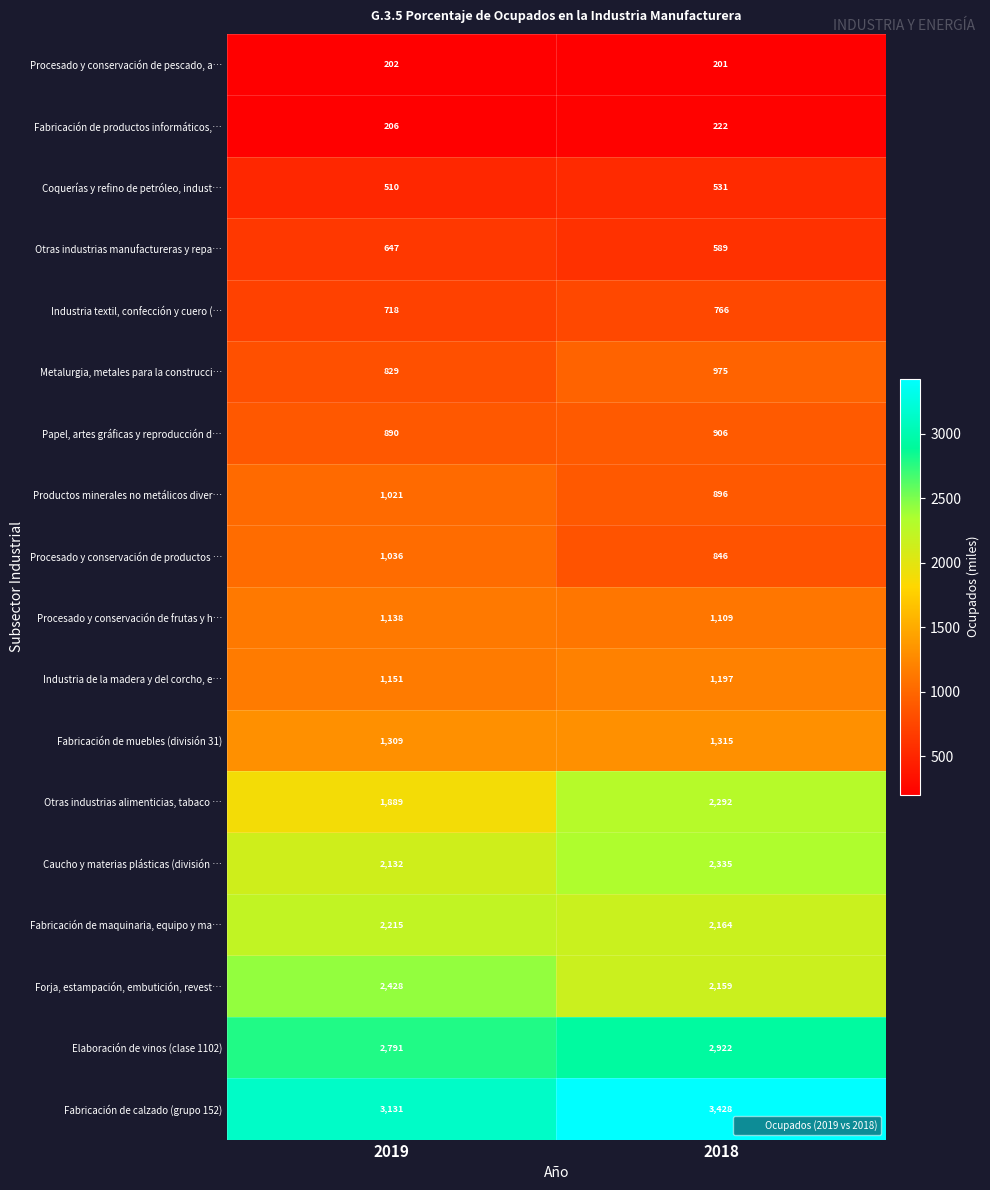

List the series in order of their peak value, highest first.

Fabricación de calzado (grupo 152), Elaboración de vinos (clase 1102), Forja, estampación, embutición, revest…, Caucho y materias plásticas (división …, Otras industrias alimenticias, tabaco …, Fabricación de maquinaria, equipo y ma…, Fabricación de muebles (división 31), Industria de la madera y del corcho, e…, Procesado y conservación de frutas y h…, Procesado y conservación de productos …, Productos minerales no metálicos diver…, Metalurgia, metales para la construcci…, Papel, artes gráficas y reproducción d…, Industria textil, confección y cuero (…, Otras industrias manufactureras y repa…, Coquerías y refino de petróleo, indust…, Fabricación de productos informáticos,…, Procesado y conservación de pescado, a…